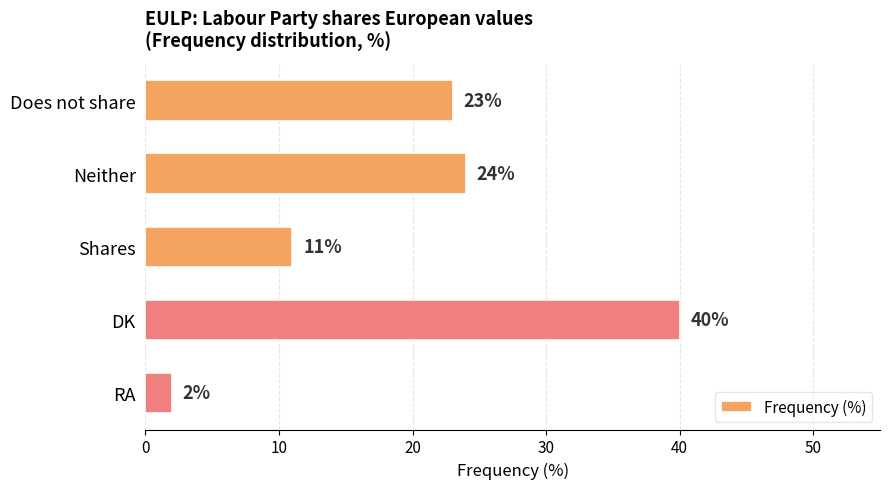

Which has a higher value, Shares or RA?

Shares